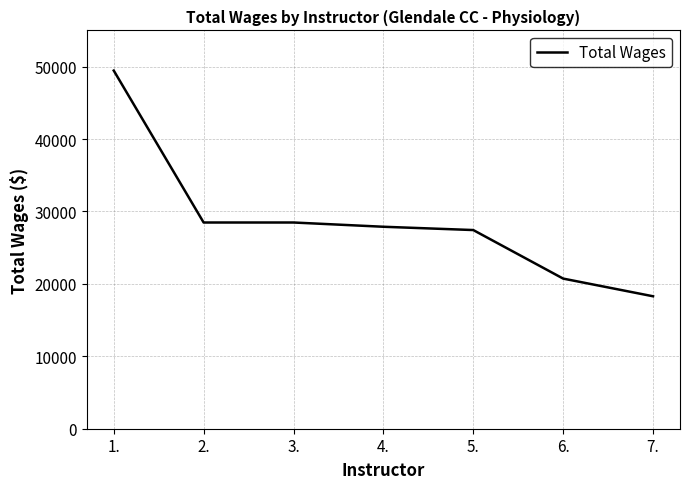

Reading left to right, list all the values displayed in this chart.

49452	28474	28474	27887	27432	20730	18288